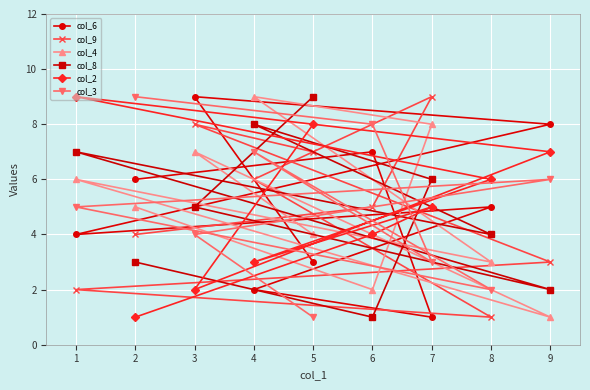

Rank the categories by col_6 value from lowest to highest.

7, 4, 5, 1, 8, 2, 6, 9, 3